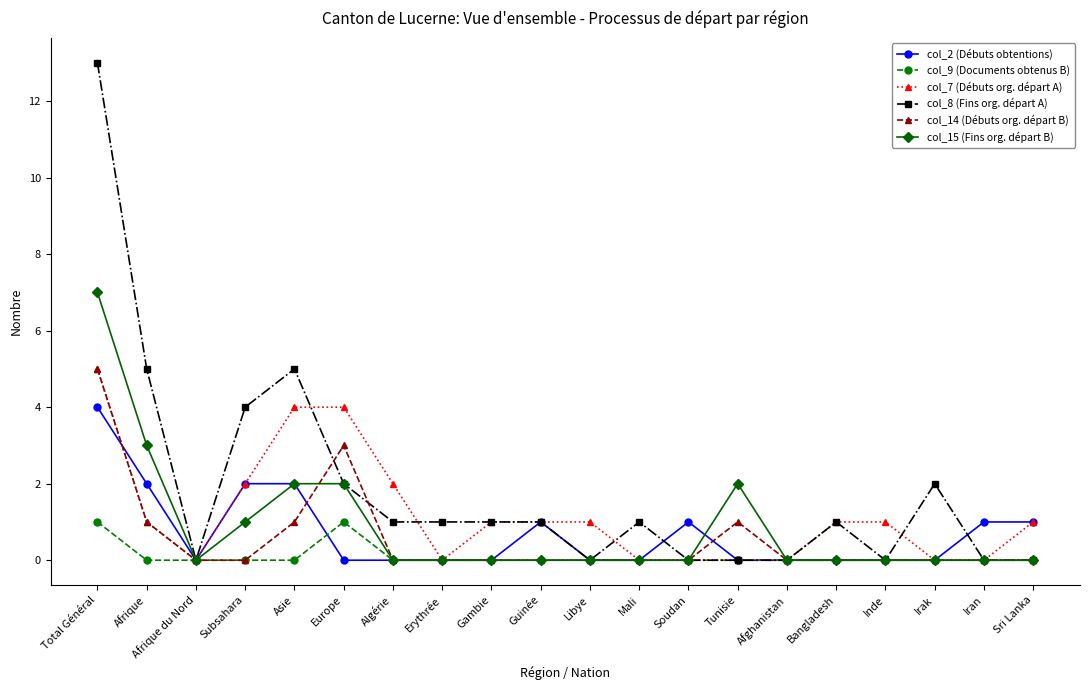

Which series has the largest total across all categories?

col_8 (Fins org. départ A)